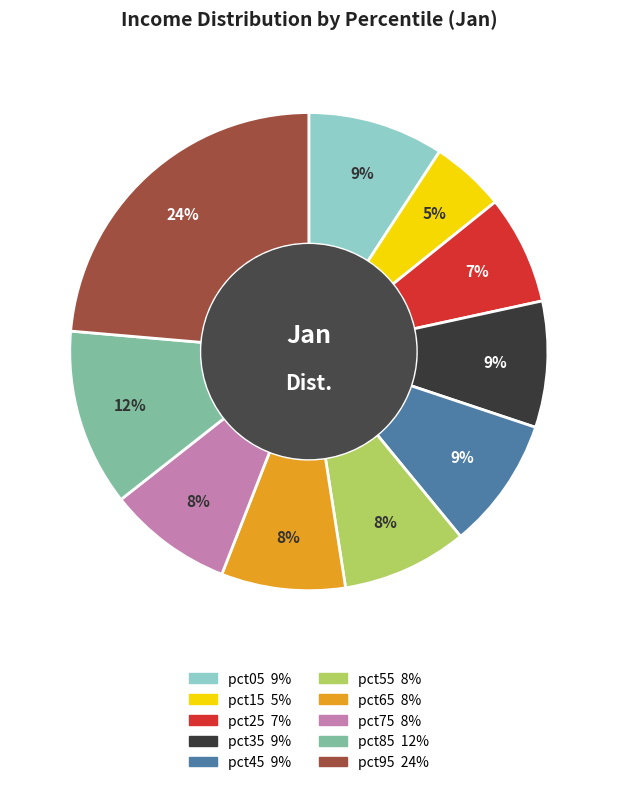

Combined, do pct15 and pct85 account for over 50%?

No